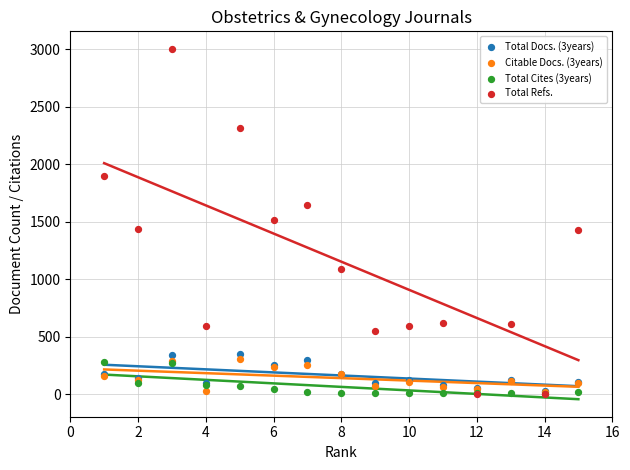

Which series has the largest Y range (max minus min)?

Total Refs.